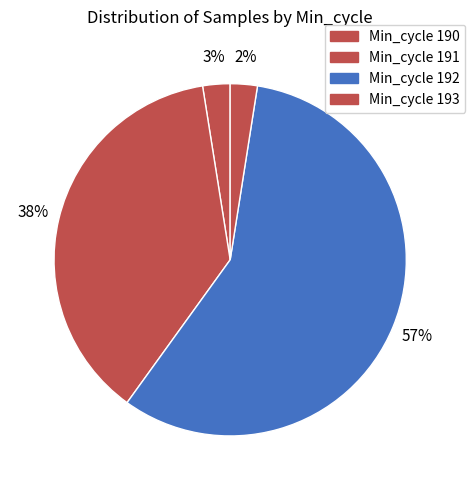

Count the number of slices in the pie.

4